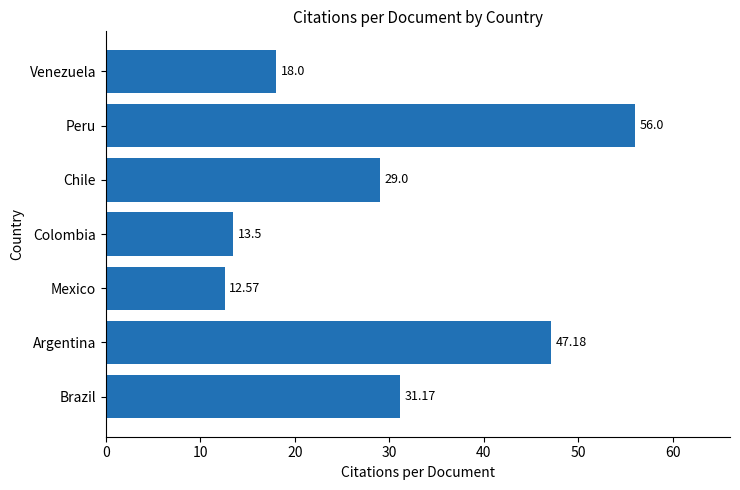

What is the smallest value displayed?

12.6